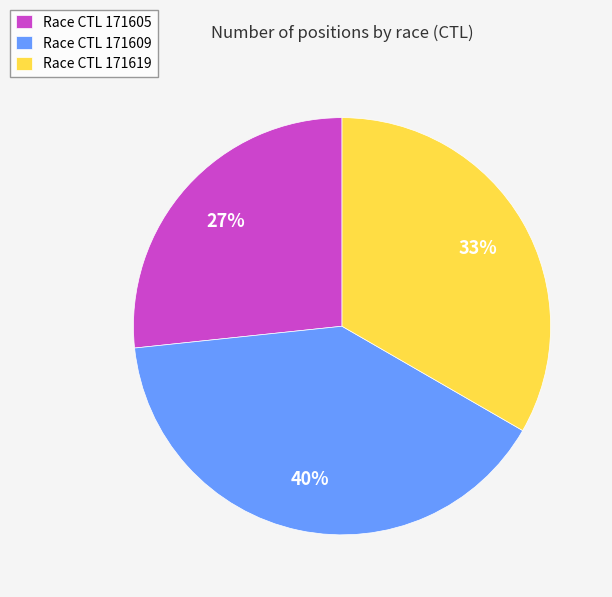

True or false: Race CTL 171605 accounts for 27% of the total.

True